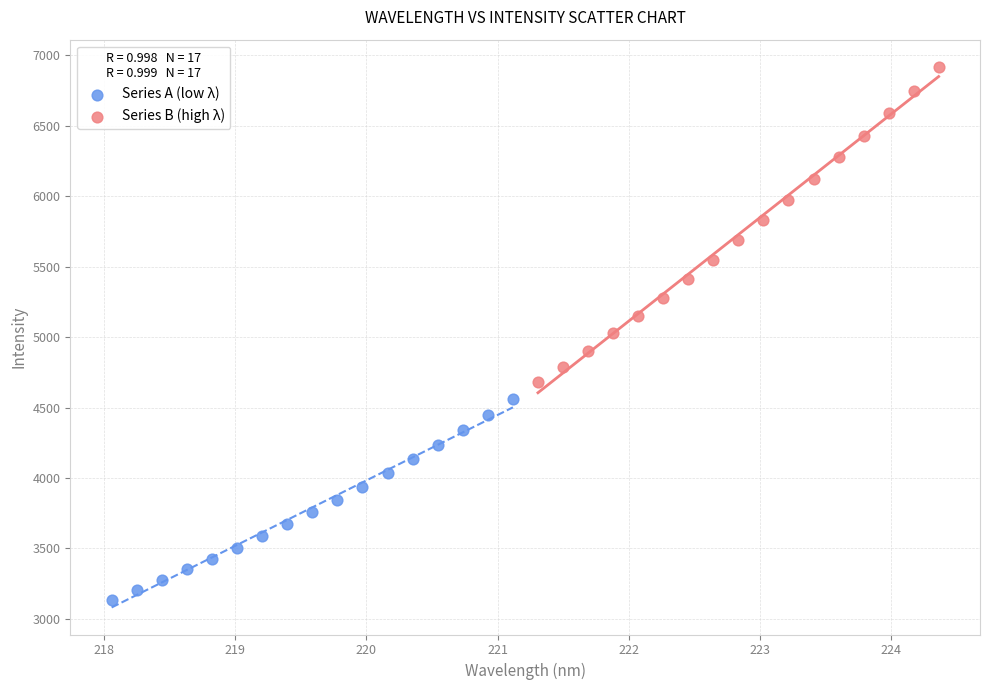

Which series has the largest Y range (max minus min)?

Series B (high λ)